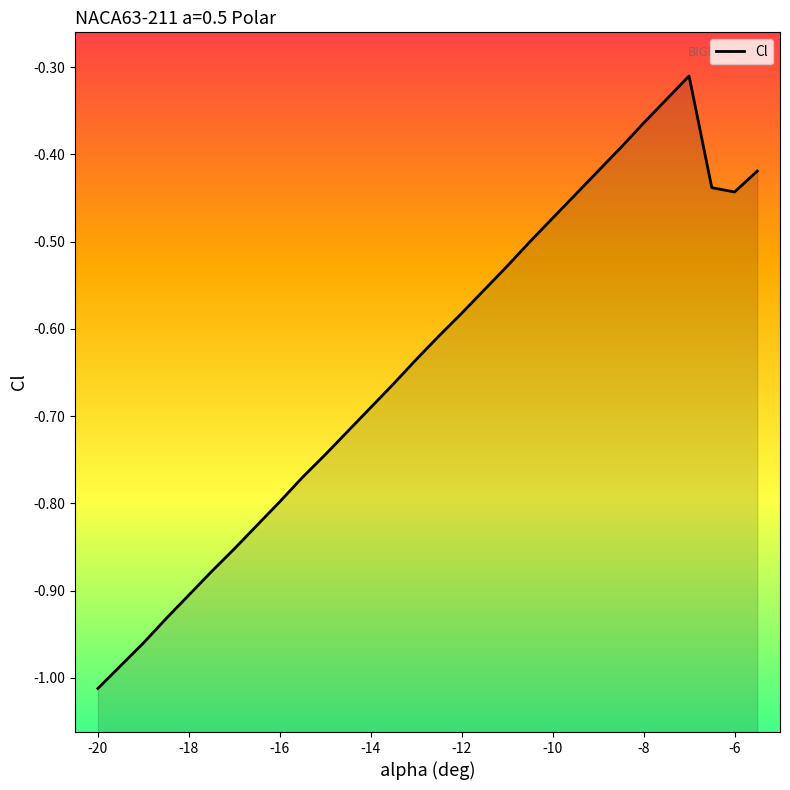

Reading left to right, what are all the values shown in this chart?

-1.0	-1.0	-1.0	-0.9	-0.9	-0.9	-0.9	-0.8	-0.8	-0.8	-0.7	-0.7	-0.7	-0.7	-0.6	-0.6	-0.6	-0.6	-0.5	-0.5	-0.5	-0.4	-0.4	-0.4	-0.4	-0.3	-0.3	-0.4	-0.4	-0.4